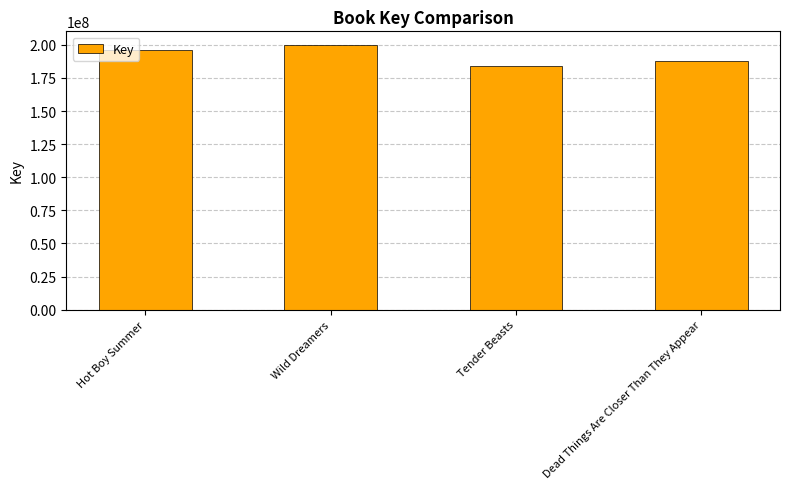

Reading left to right, what are all the values shown in this chart?

195866180	200237859	184111506	187999018